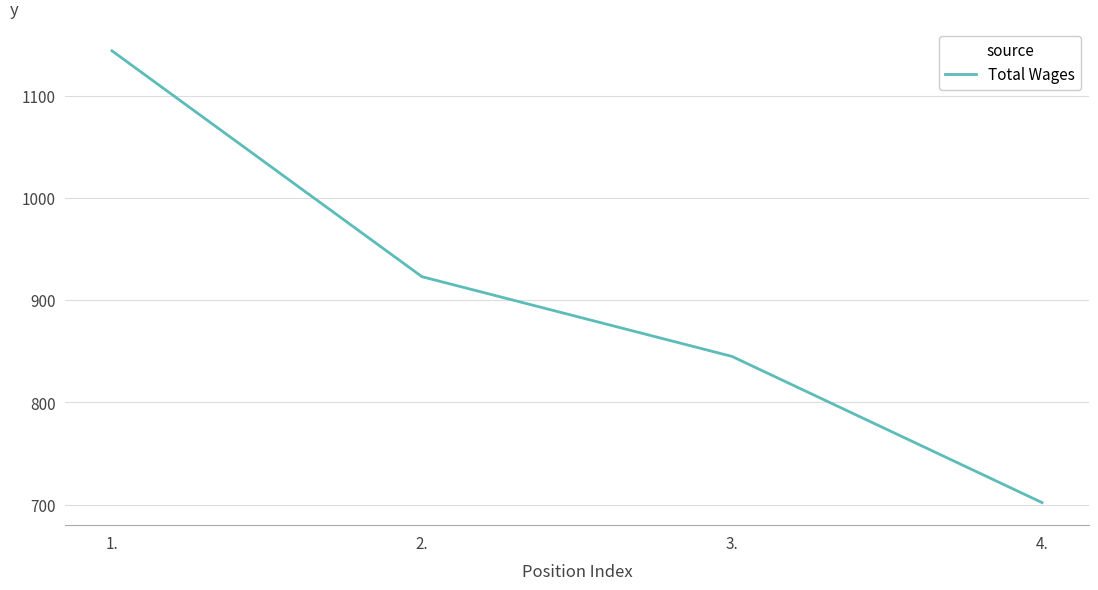

Is it true that the value at 1. is 2021?

False